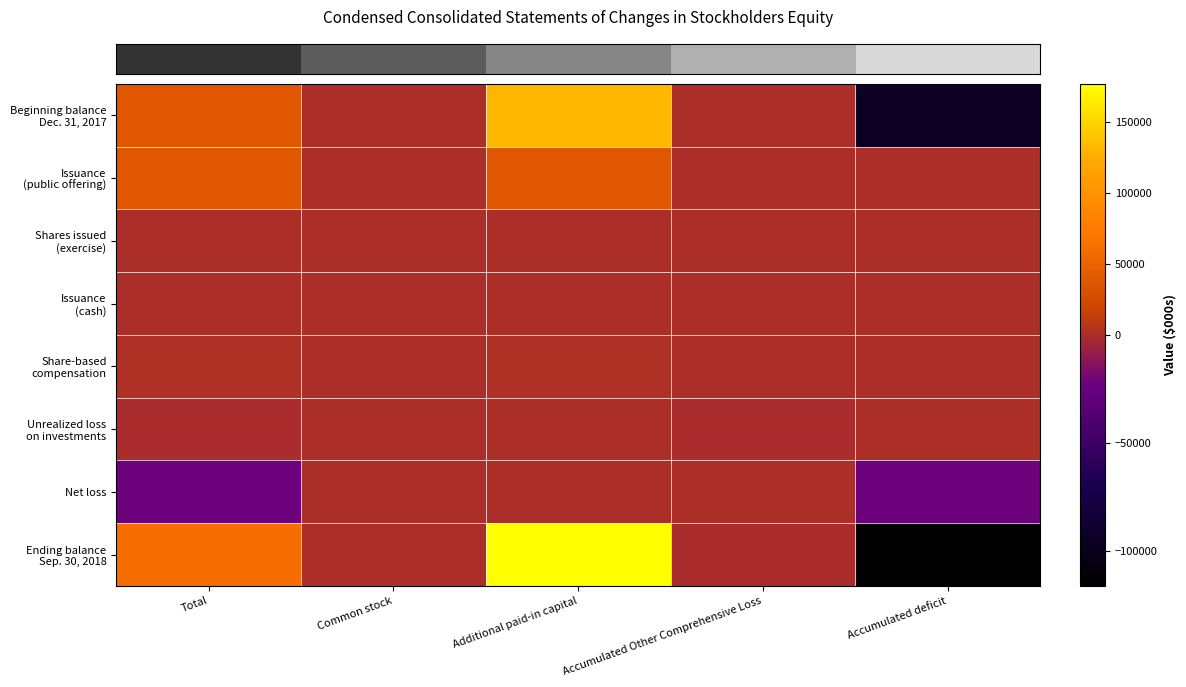

What is the spread (max minus min) of values at Total?

83104